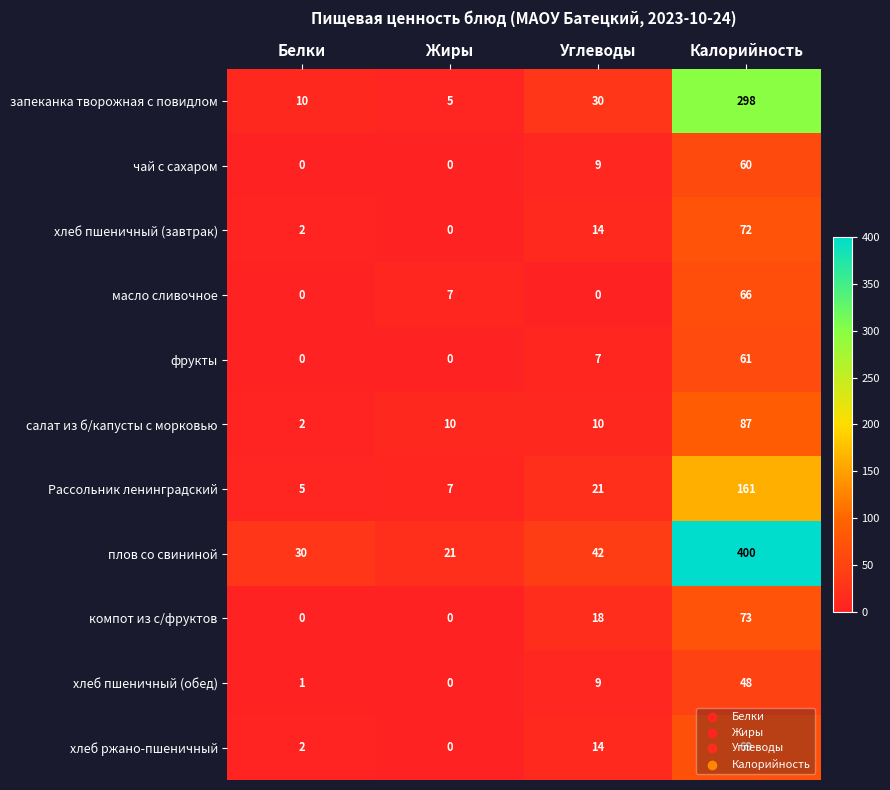

Which series changed the most between Углеводы and Калорийность?

плов со свининой